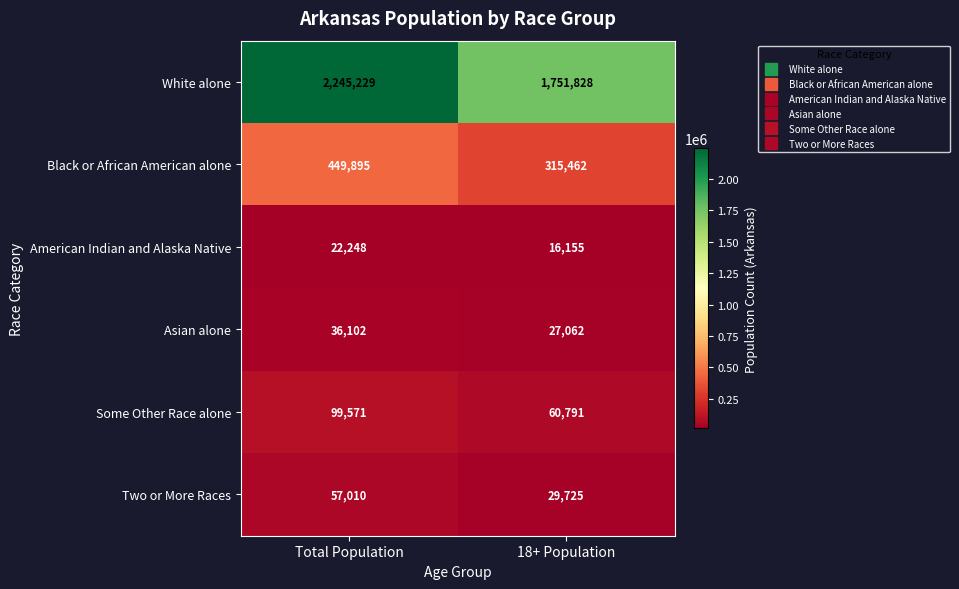

Reading left to right, transcribe all the data shown in this chart.

White alone: Total Population=2245229	18+ Population=1751828
Black or African American alone: Total Population=449895	18+ Population=315462
American Indian and Alaska Native: Total Population=22248	18+ Population=16155
Asian alone: Total Population=36102	18+ Population=27062
Some Other Race alone: Total Population=99571	18+ Population=60791
Two or More Races: Total Population=57010	18+ Population=29725